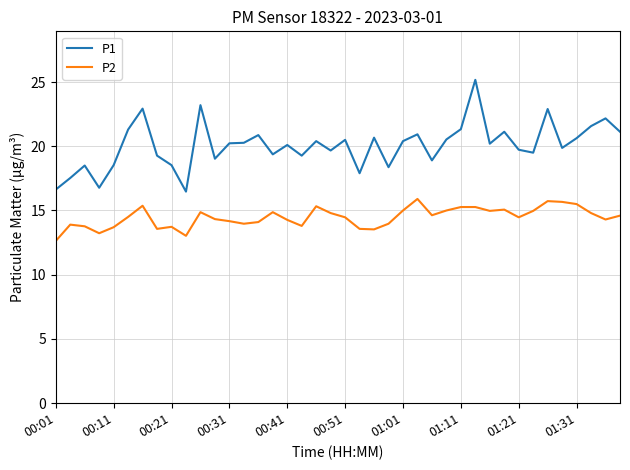

In P1, how many points are lower than both neighbors (excluding endpoints)?

12